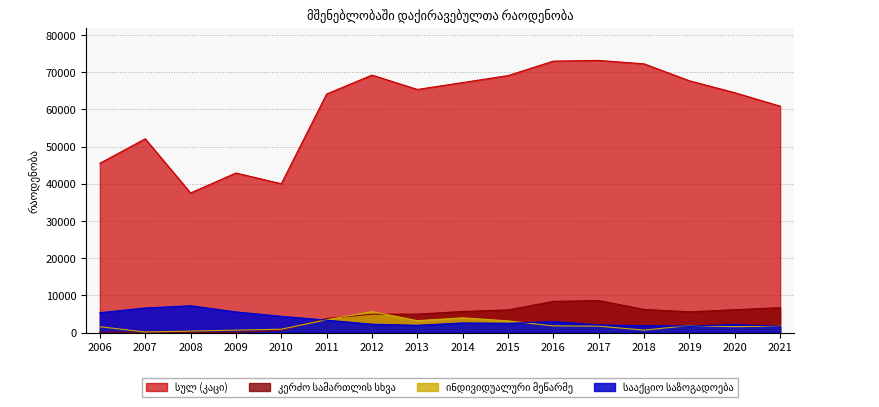

What is the value of the სულ (კაცი) point at the 12th from the left?

73154